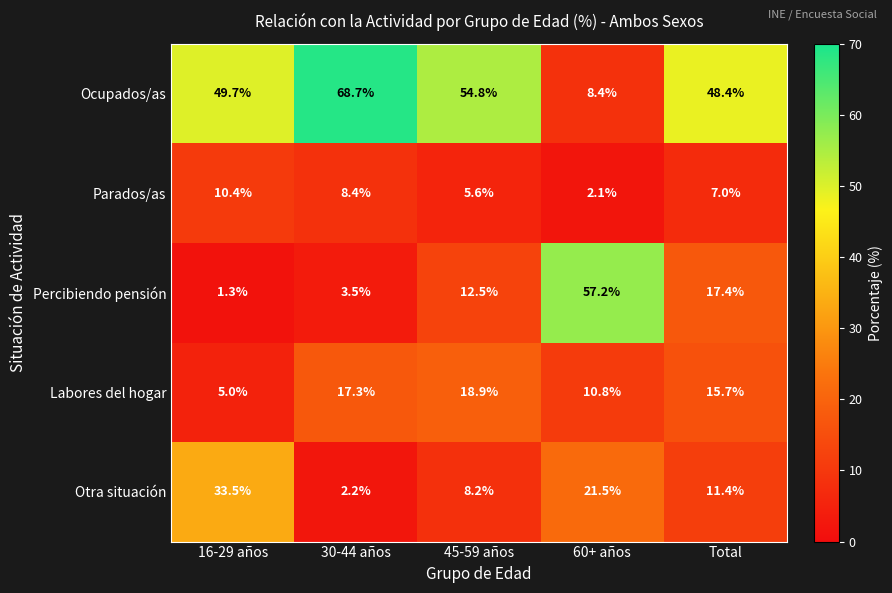

What is the smallest value displayed?

1.3